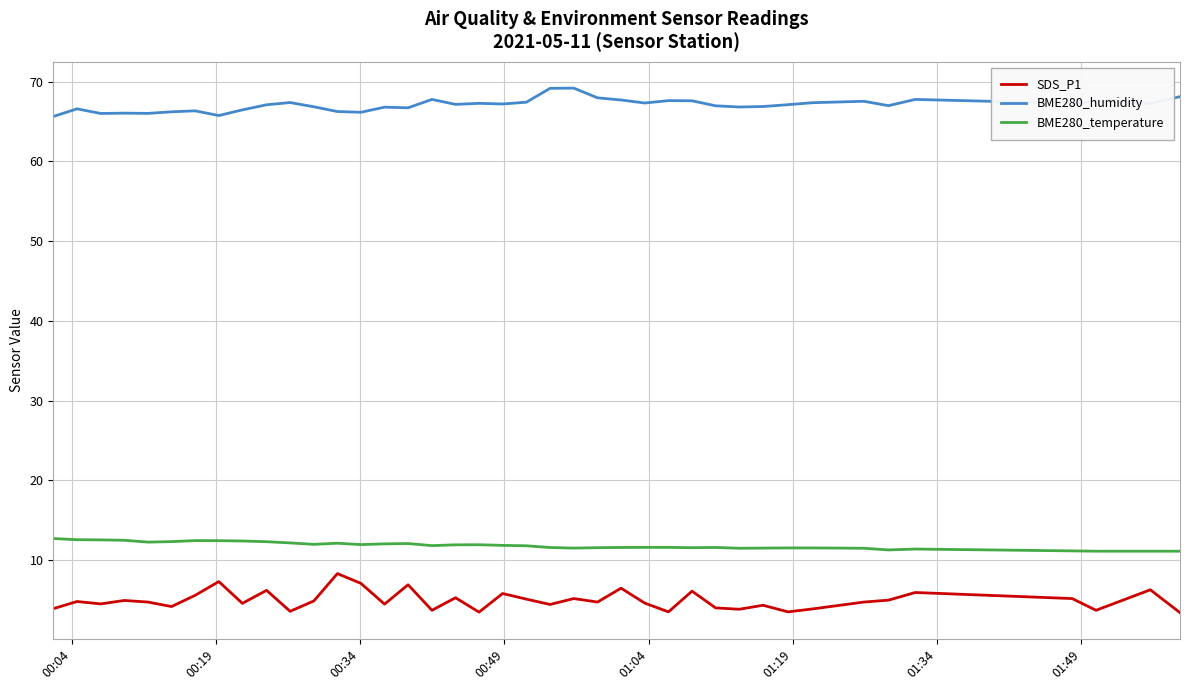

Which series has the largest total across all categories?

BME280_humidity